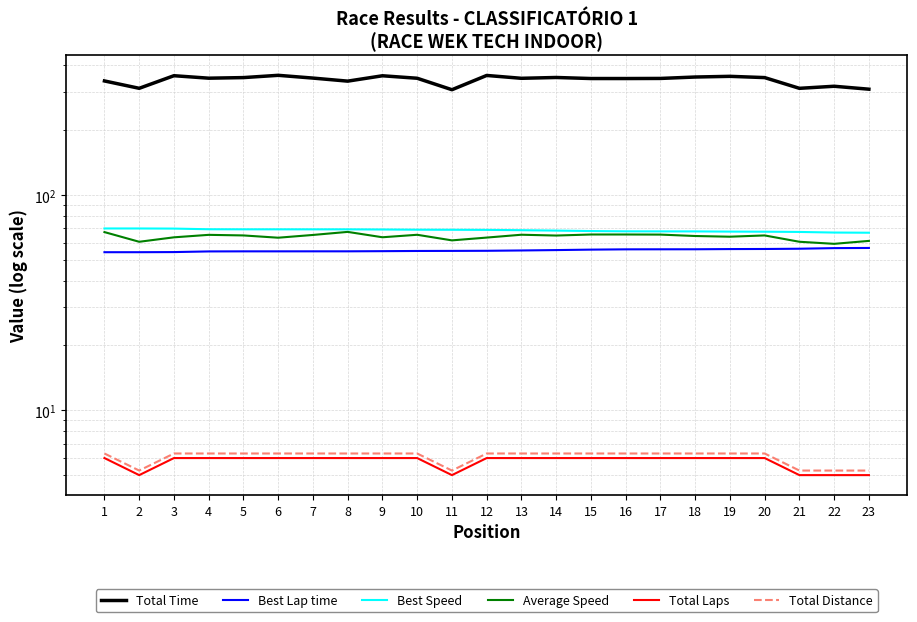

What is the value of the Total Distance point at the 14th from the left?

6.3